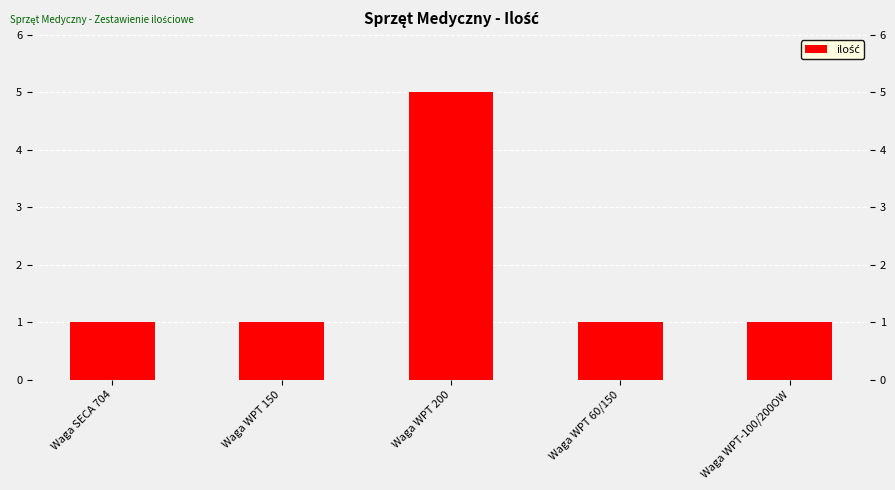

Approximately how many times larger is the value at Waga SECA 704 compared to Waga WPT 200?

0.2